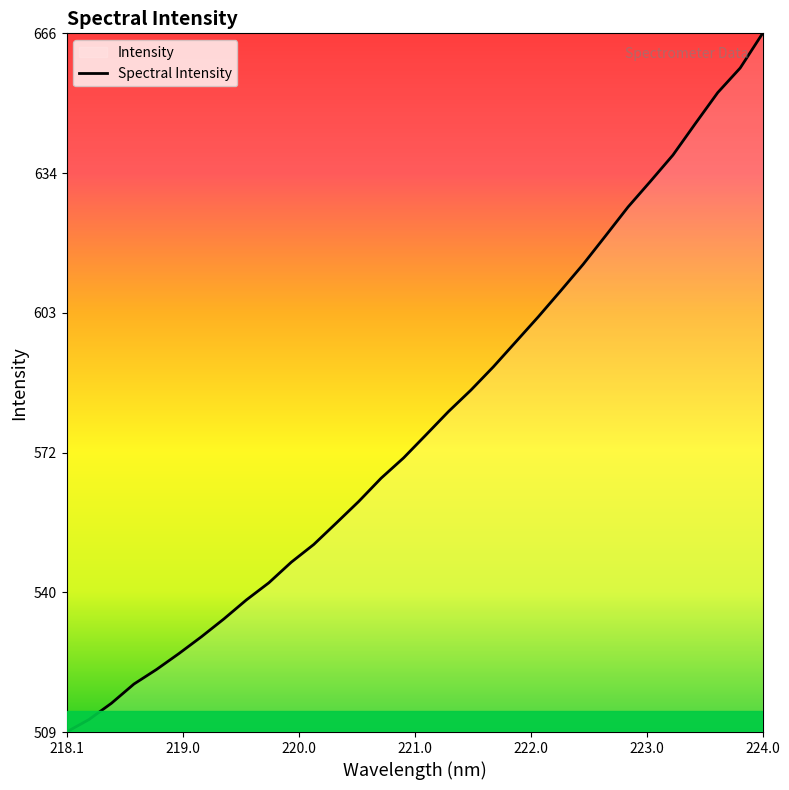

Which label corresponds to the largest value in the chart?

224.0